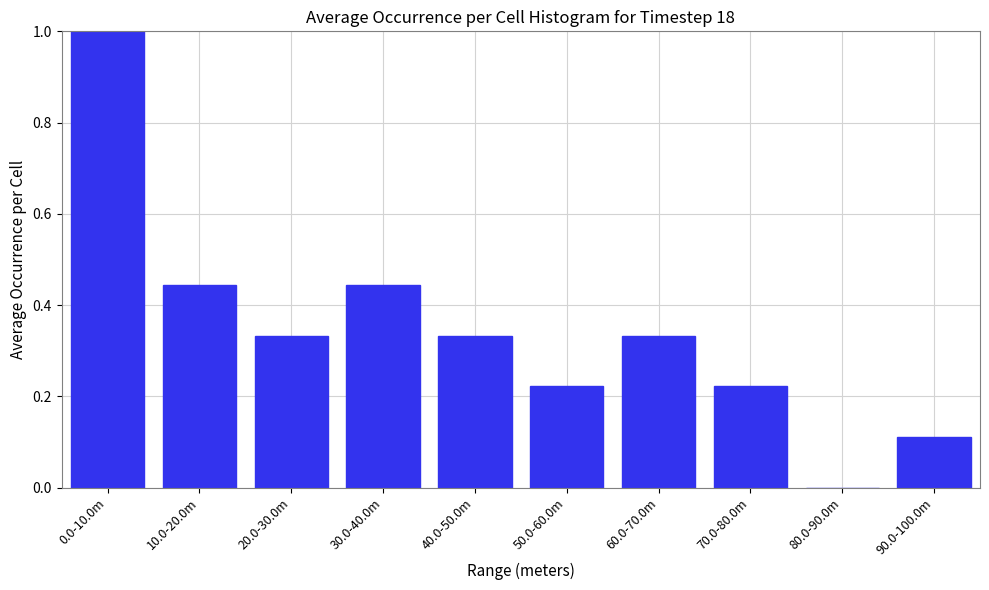

What is the change in value from 30.0-40.0m to 80.0-90.0m?

-0.4